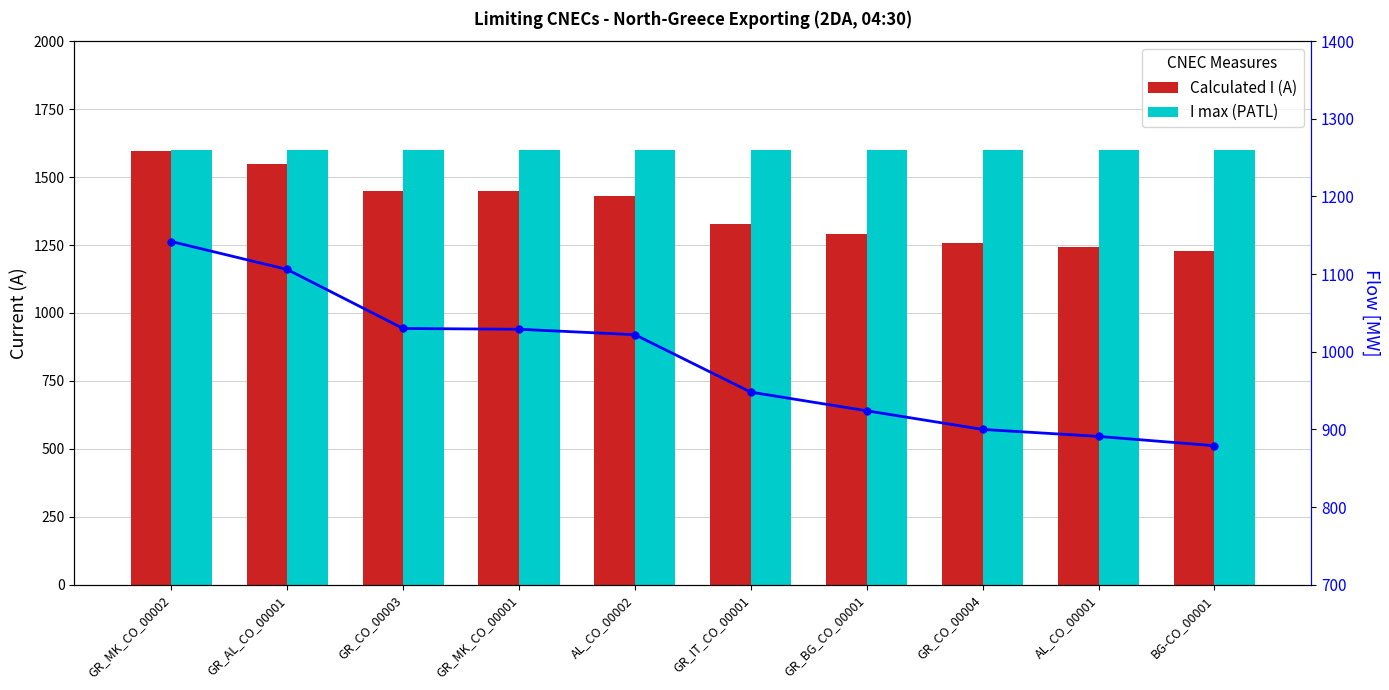

Reading left to right, extract all data points from this chart.

Calculated I (A): 1597	1548	1448	1448	1429	1326	1290	1258	1243	1227
I max (PATL): 1600	1600	1600	1600	1600	1600	1600	1600	1600	1600
Flow [MW]: 1142	1106	1030	1029	1022	948	924	900	891	879